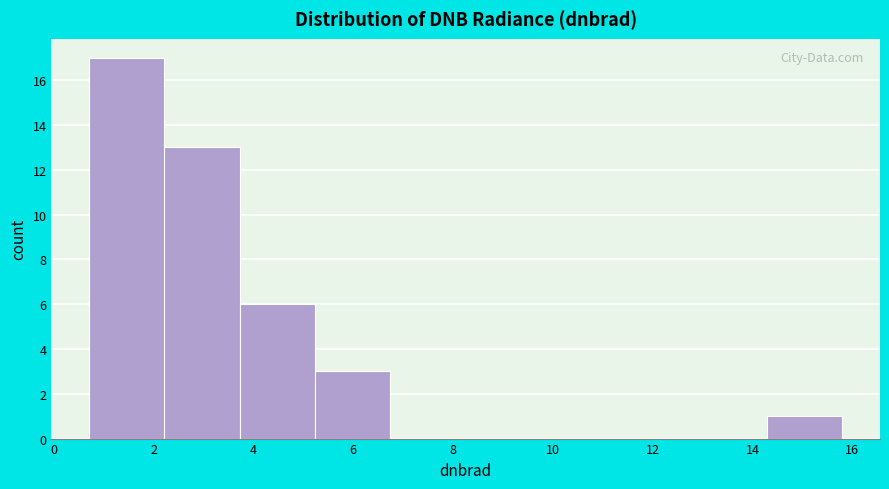

How tall is the bar that spans 0.8 to 2.2 on the x-axis? Neither the bar edges nor the heights are printed on the chart, so give them approximately, as read against the axes.

17